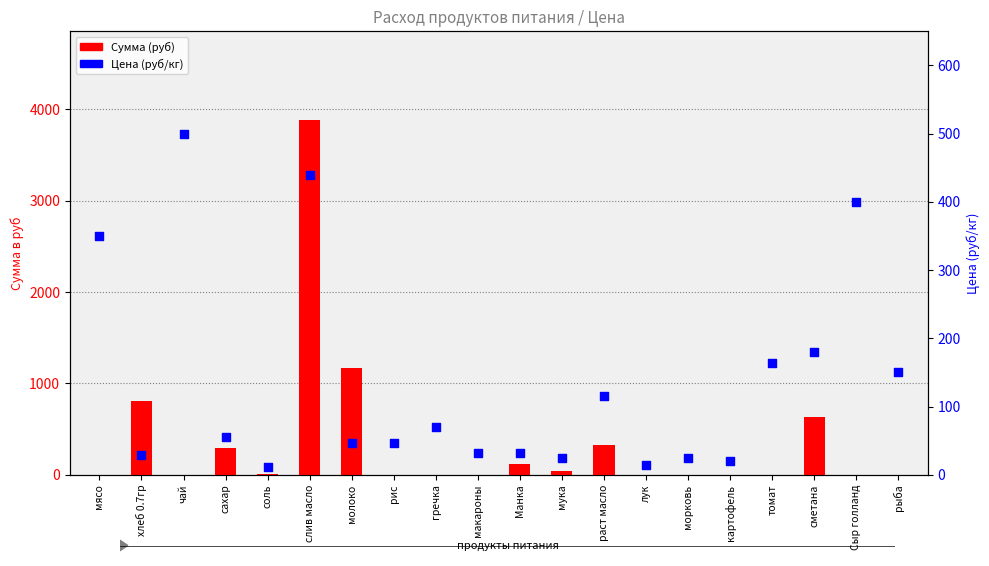

At which category is the sum across all series the highest?

слив масло